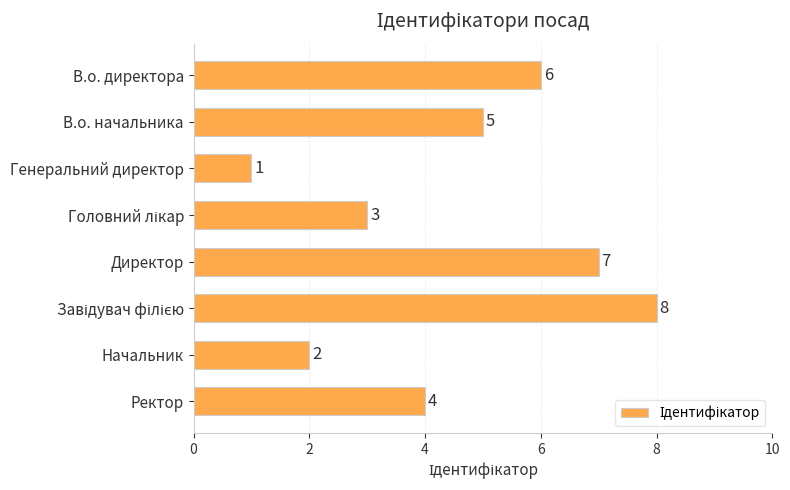

What is the greatest value displayed?

8